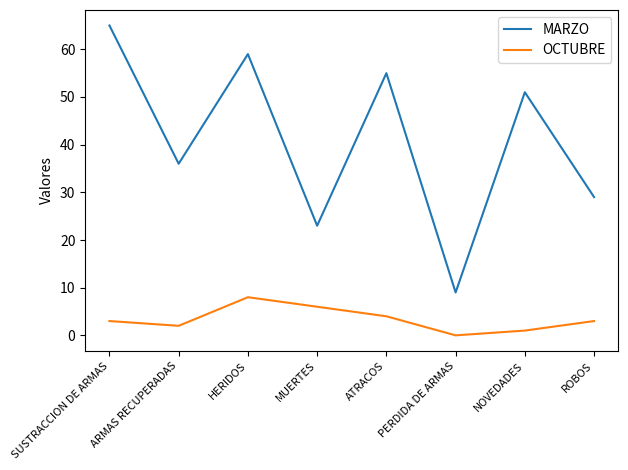

What are all the series names shown in the legend?

MARZO, OCTUBRE